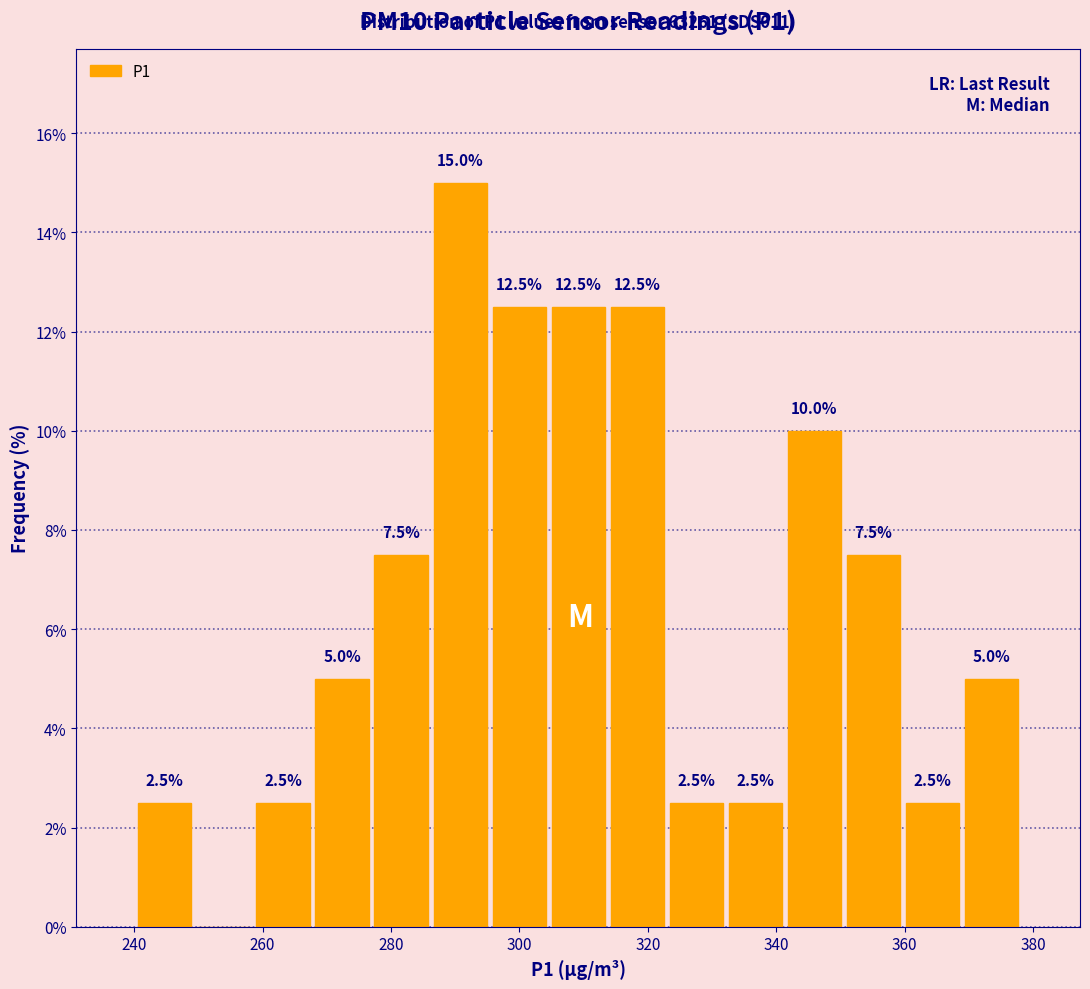

Over which range of the x-axis is the bar tallest?

286 to 296